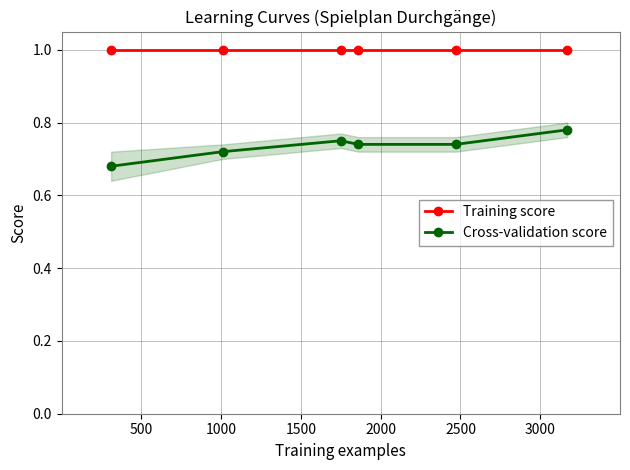

True or false: Cross-validation score and Training score cross at least once.

False